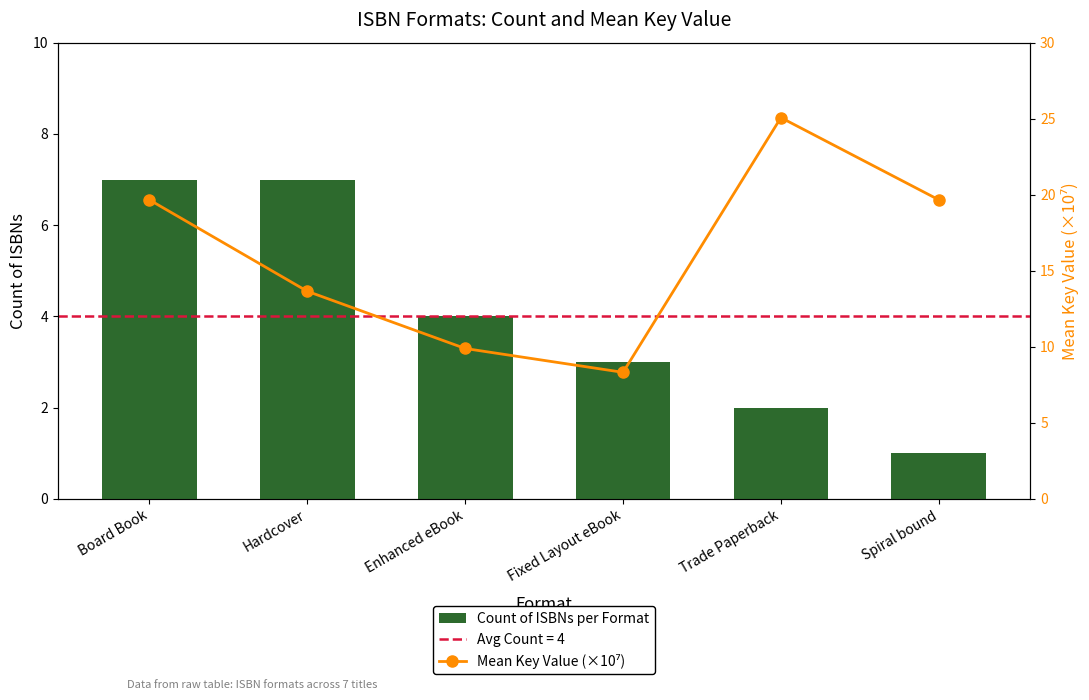

What is the label of the 1st bar from the right?

Spiral bound